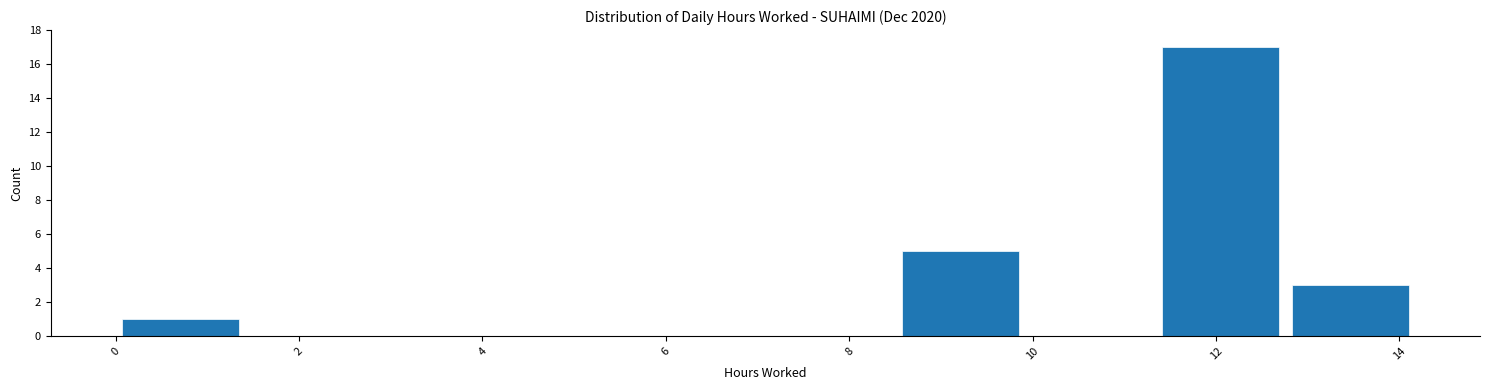

Reading left to right, list every bar in this chart as the range it spans on the x-axis followed by its height. Neither the bar edges nor the heights are printed on the chart, so give them approximately, as read against the axes.

0.0 to 1.4: 1
1.4 to 2.8: 0
2.8 to 4.2: 0
4.2 to 5.6: 0
5.6 to 7.0: 0
7.0 to 8.6: 0
8.6 to 10.0: 5
10.0 to 11.4: 0
11.4 to 12.8: 17
12.8 to 14.2: 3